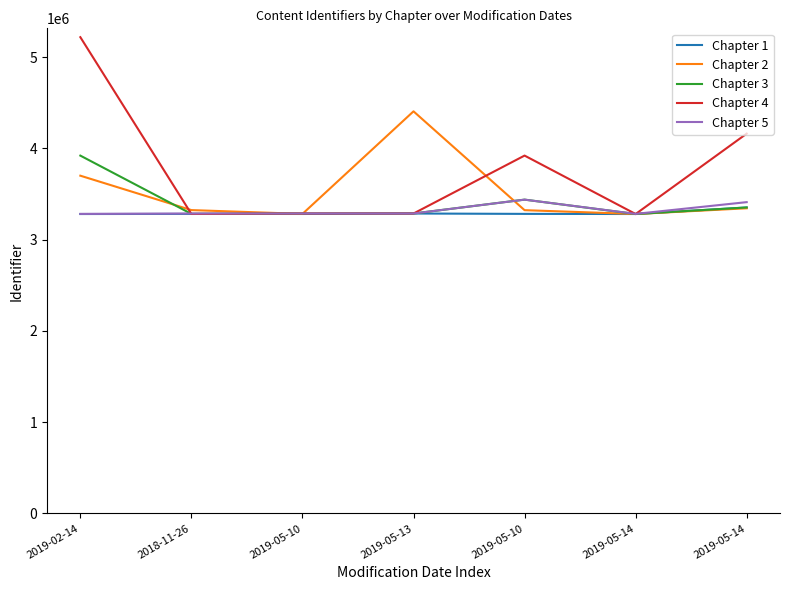

At which label does Chapter 4 reach its minimum?

2019-05-14